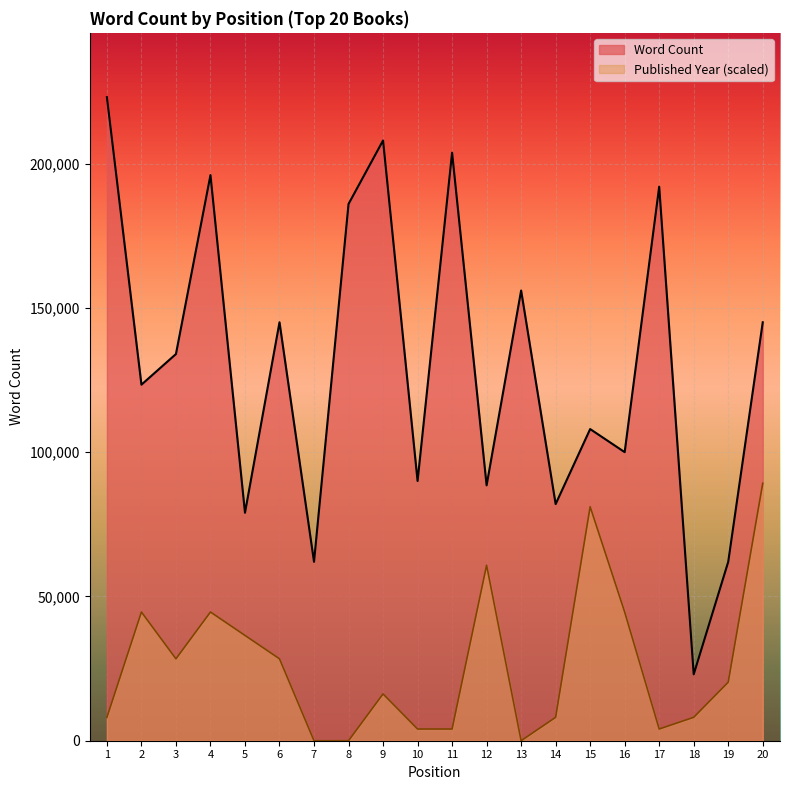

Rank the categories by value from lowest to highest.

18, 7, 19, 5, 14, 12, 10, 16, 15, 2, 3, 6, 20, 13, 8, 17, 4, 11, 9, 1